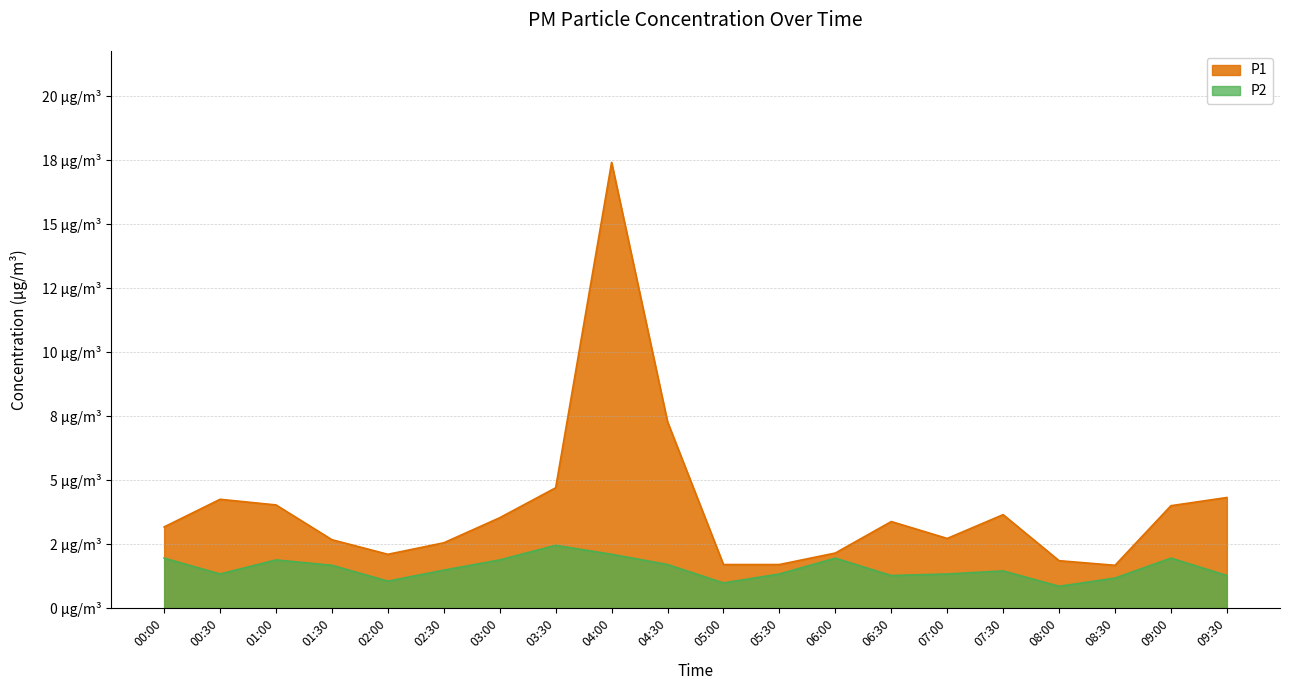

How many categories are shown in the chart?

20